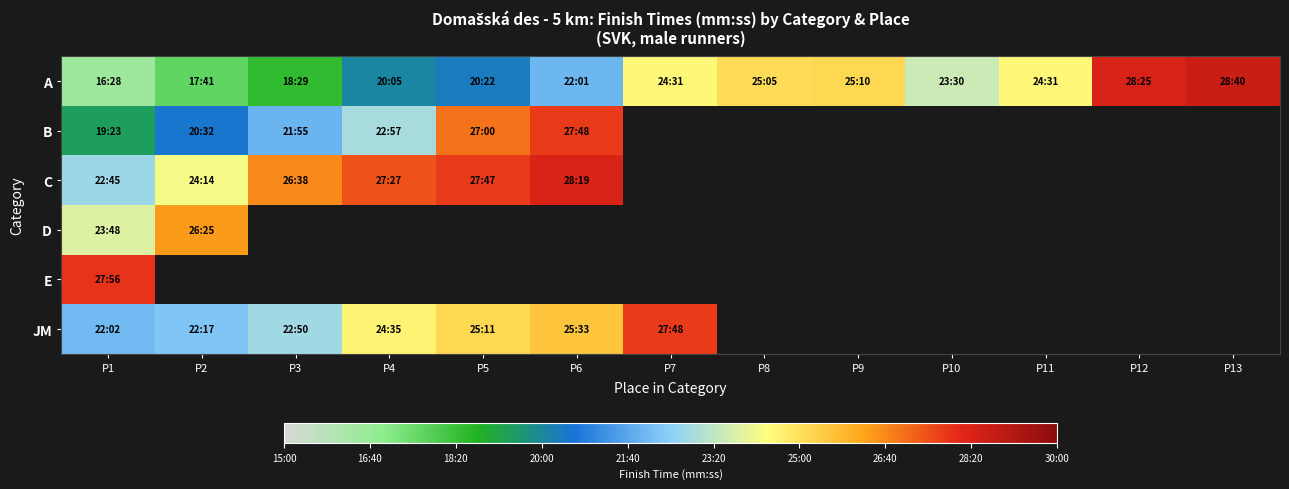

Which series has the largest range (max minus min)?

A